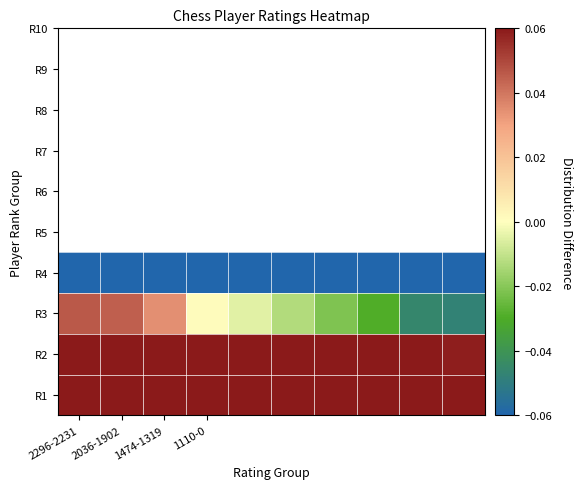

At which category does the chart reach its minimum across all series?

1474-1319